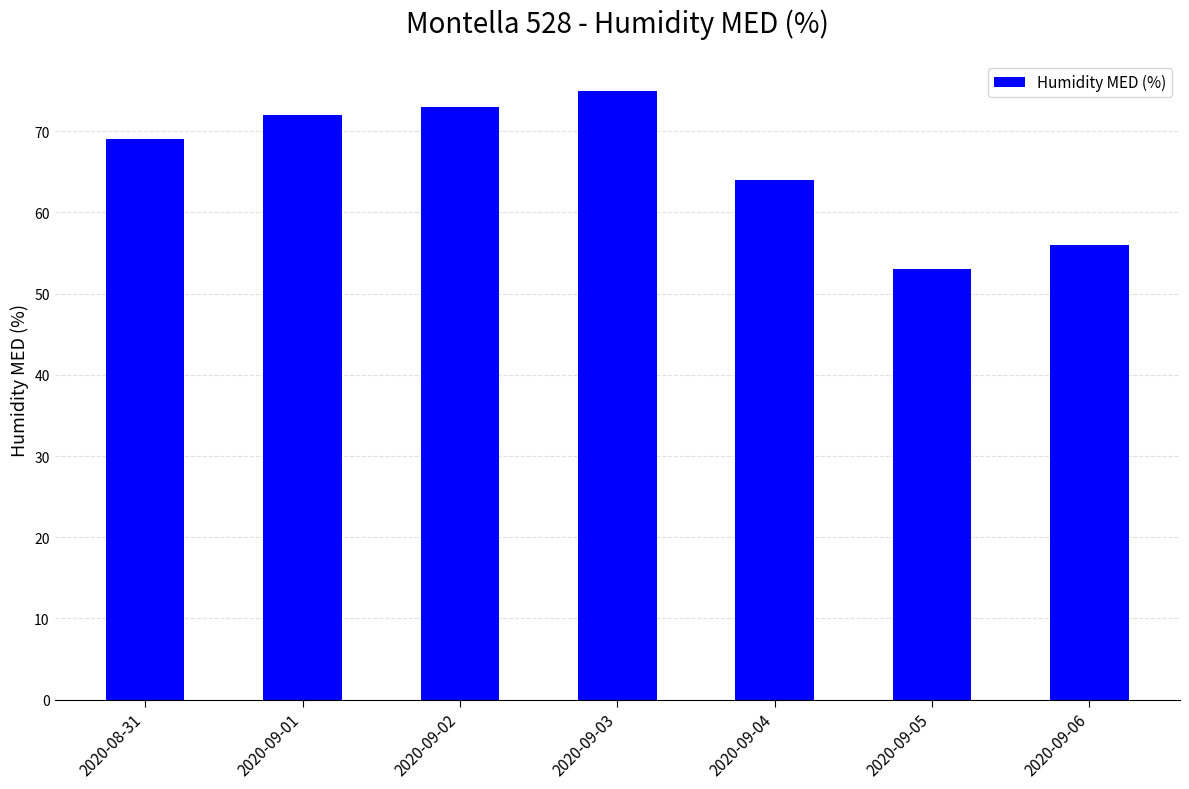

List the labels in order of value, largest first.

2020-09-03, 2020-09-02, 2020-09-01, 2020-08-31, 2020-09-04, 2020-09-06, 2020-09-05